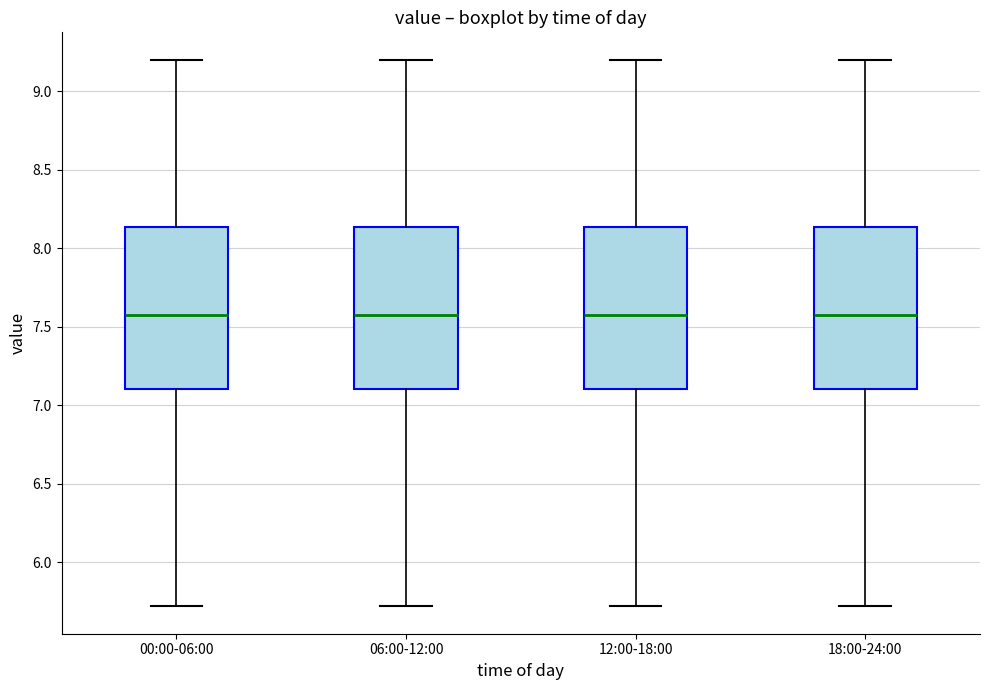

Reading left to right, read every box against the y-axis: the position of its median line, the range the box covers, and the ends of its whiskers. The values are not printed on the chart, so give them approximately, as read against the axis.

00:00-06:00: median 7.60, box 7.10 to 8.15, whiskers 5.70 to 9.20
06:00-12:00: median 7.60, box 7.10 to 8.15, whiskers 5.70 to 9.20
12:00-18:00: median 7.60, box 7.10 to 8.15, whiskers 5.70 to 9.20
18:00-24:00: median 7.60, box 7.10 to 8.15, whiskers 5.70 to 9.20